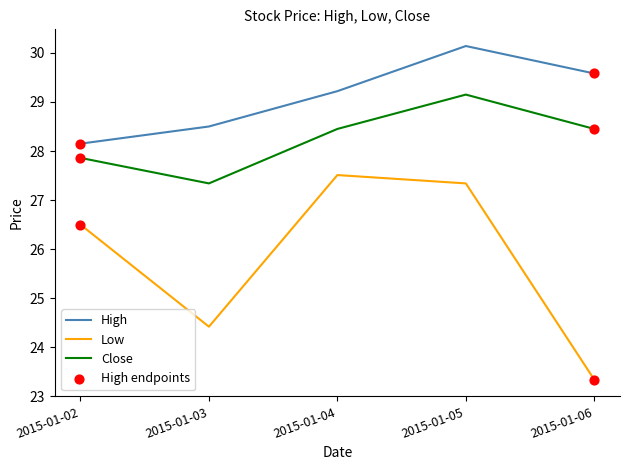

Is the value of Close at 2015-01-02 greater than the value of Low at 2015-01-04?

Yes